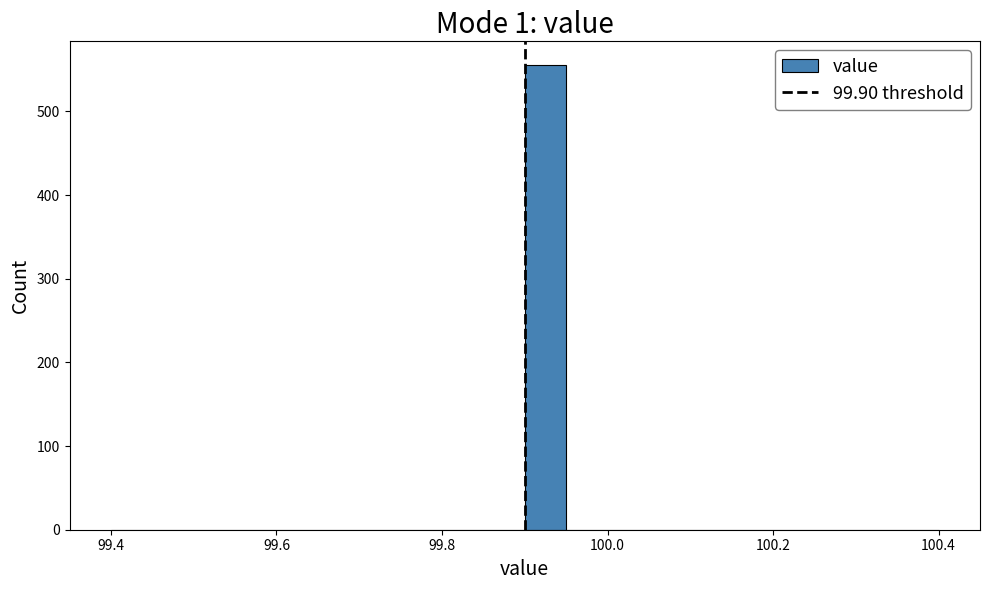

Read against the x-axis, roughly where is the centre of the tallest bar?

99.92